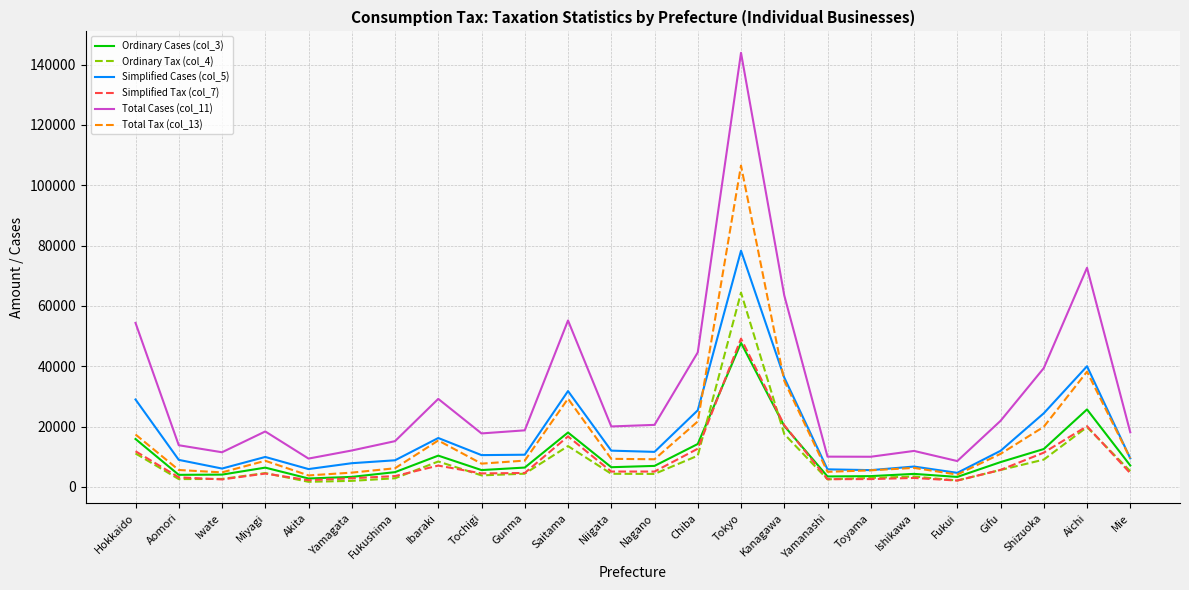

What is the sum of all Simplified Tax (col_7) values?

207517